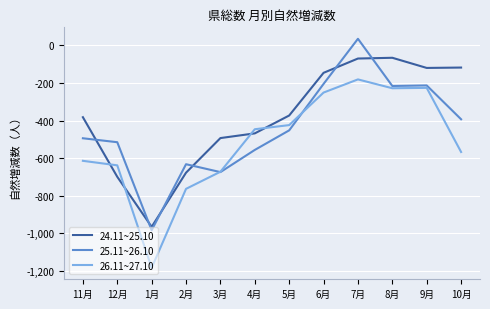

Is this an area chart (filled region under the line)?

No